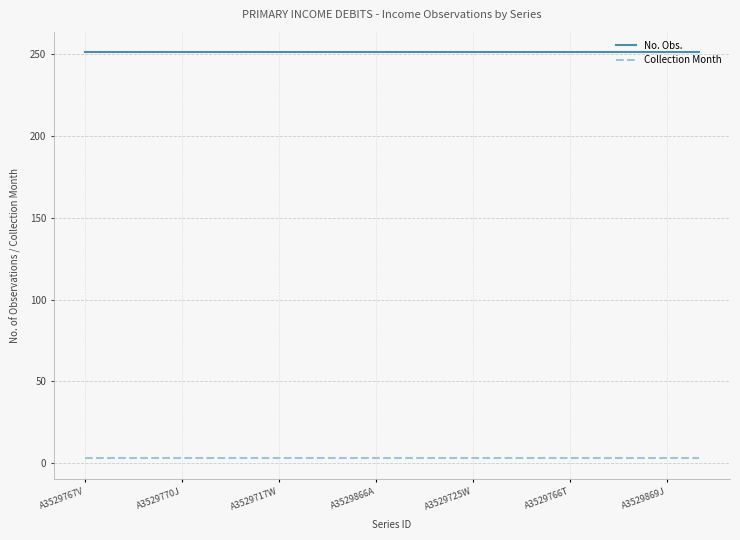

Rank the series by their maximum value, from highest to lowest.

No. Obs., Collection Month